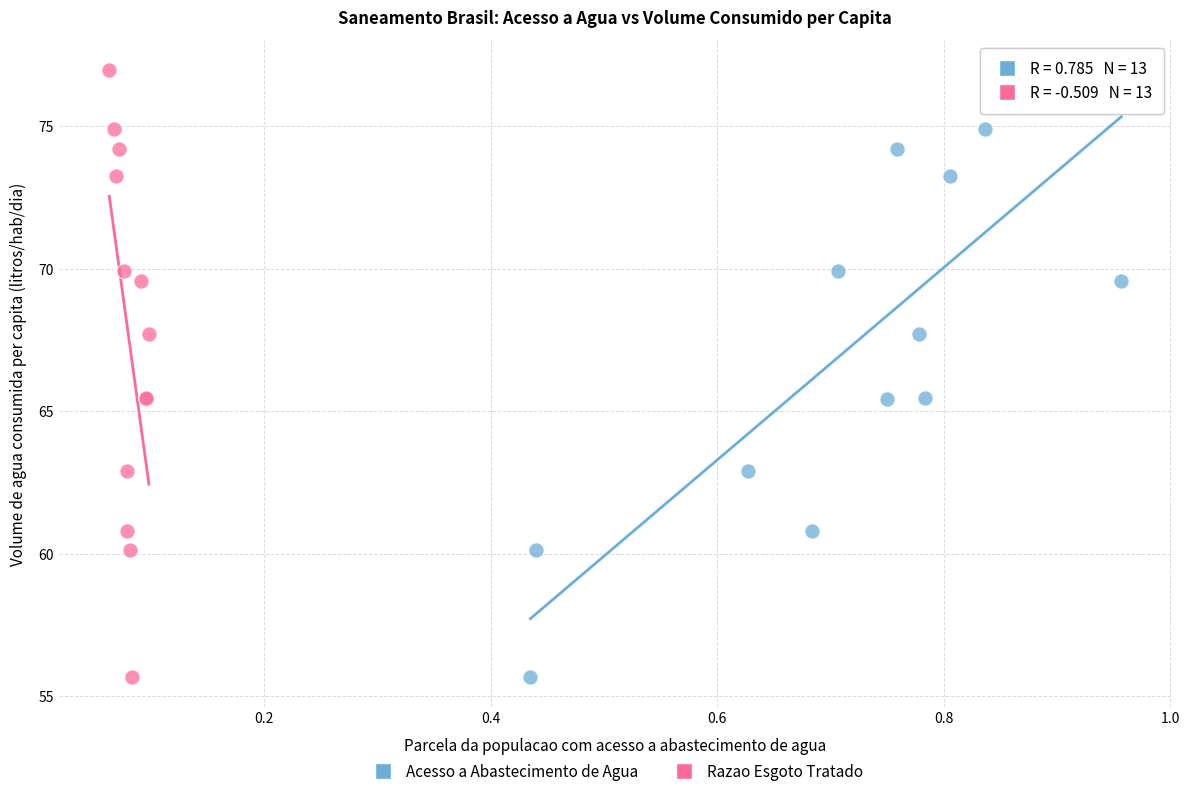

What are all the series names shown in the legend?

Acesso a Abastecimento de Agua, Razao Esgoto Tratado